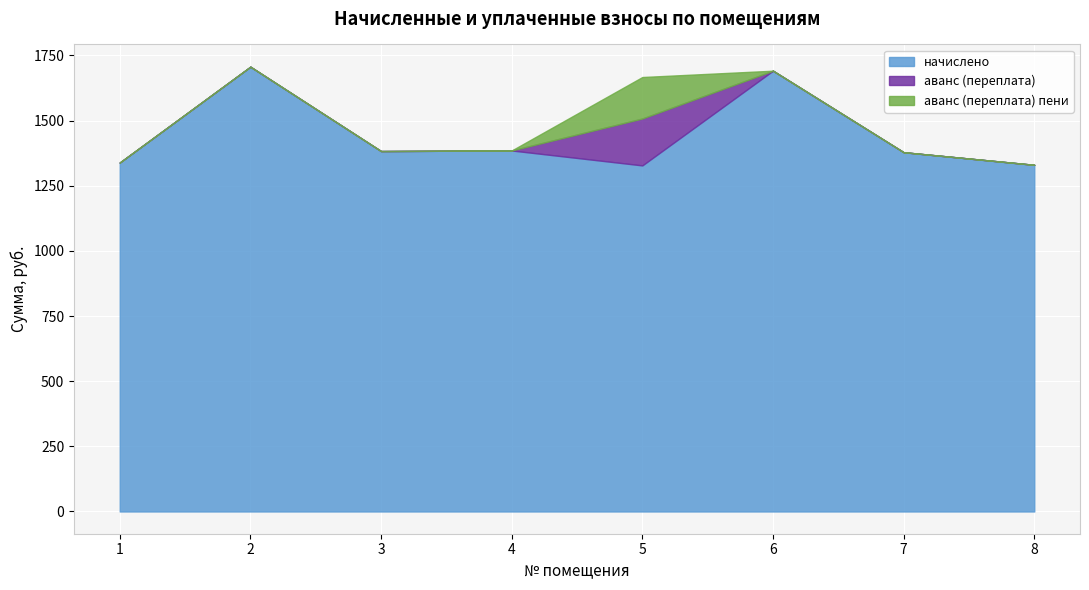

True or false: начислено has more than 1 interior local peaks.

True